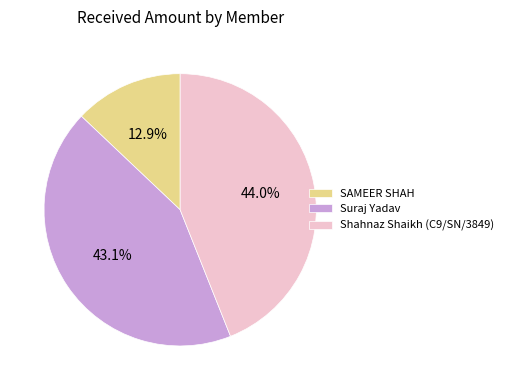

What is the smallest slice in the pie chart?

SAMEER SHAH